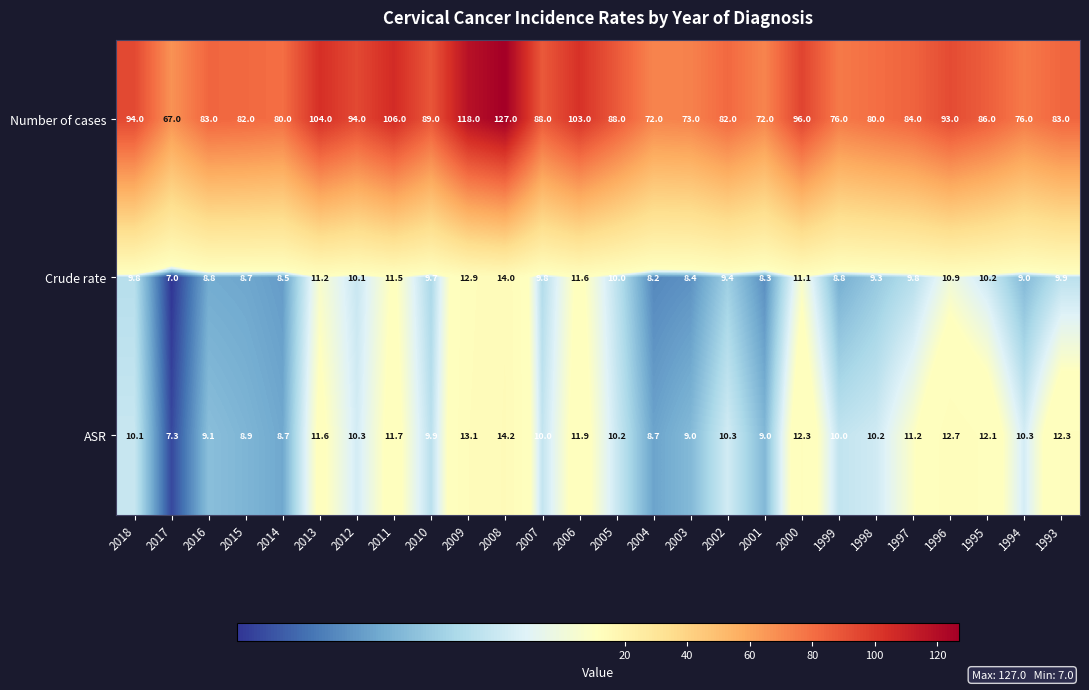

List the series in order of their peak value, lowest first.

Crude rate, ASR, Number of cases